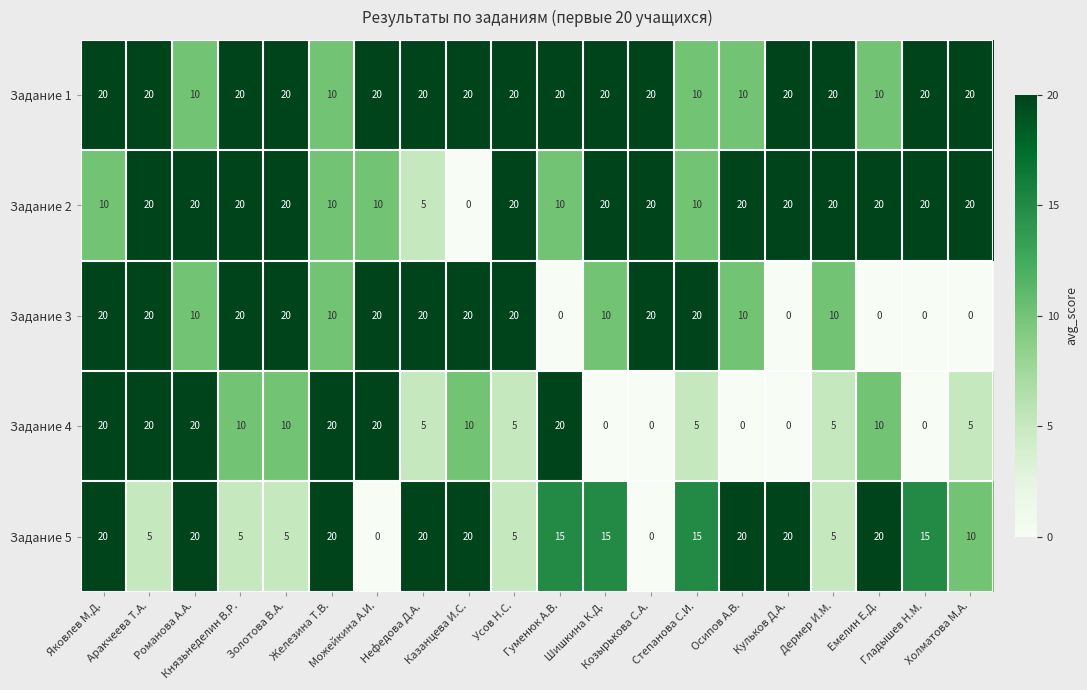

What is the spread (max minus min) of values at Дермер И.М.?

15